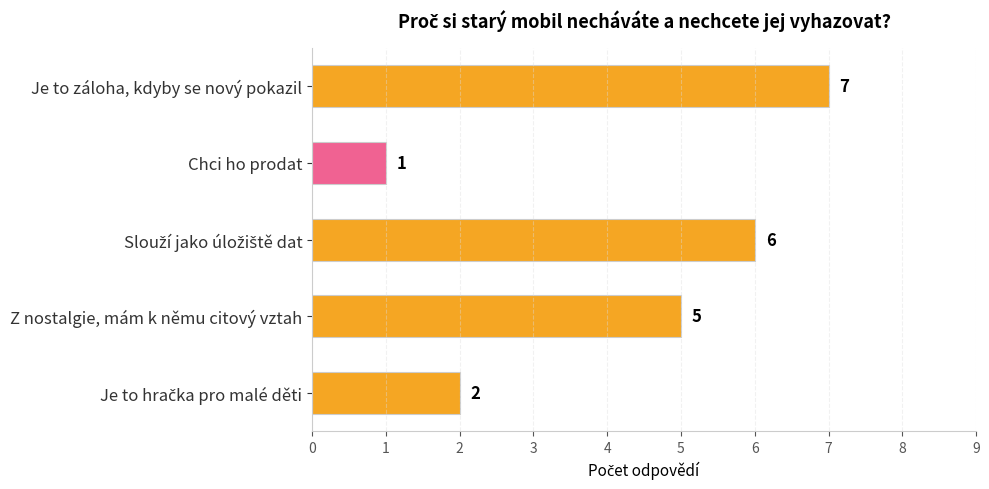

What is the sum of all values?

21